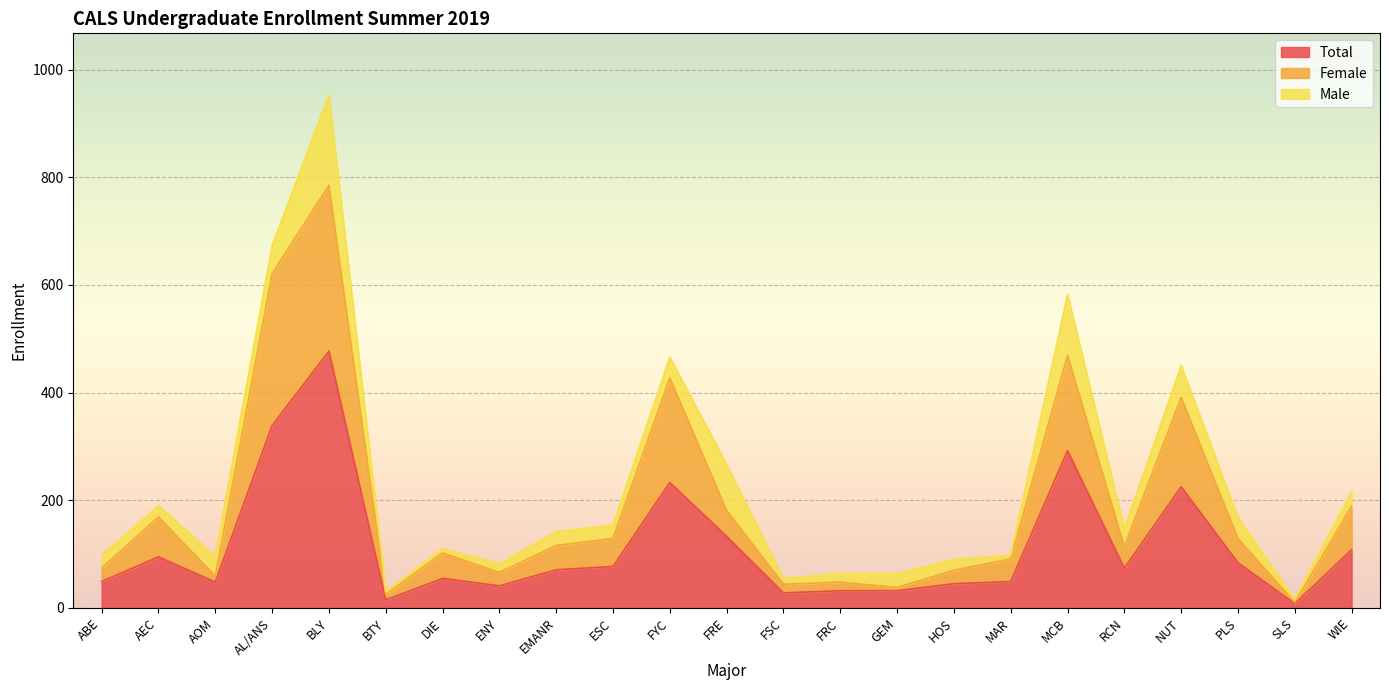

What is the value of the Total point at the 14th from the left?

32